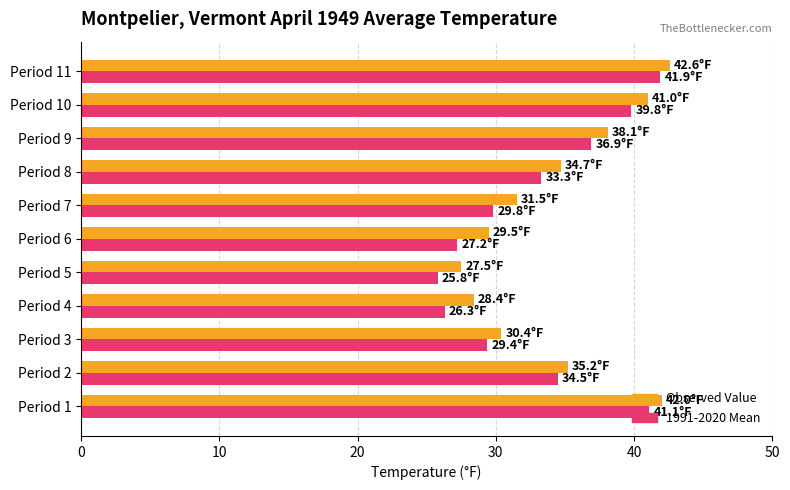

How many data points does each series have?

11